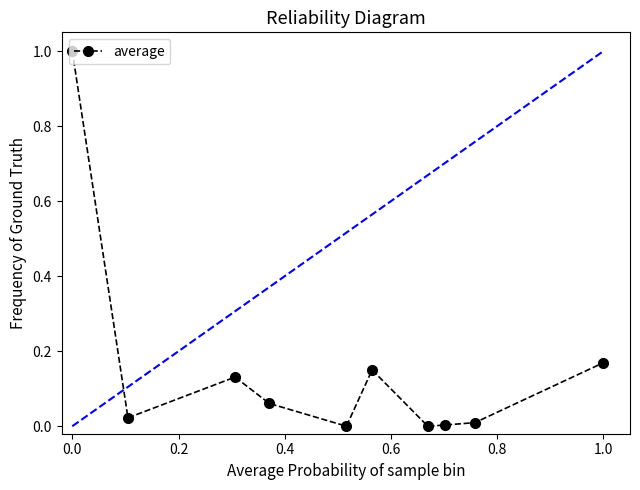

What is the sum of all values?

1.5